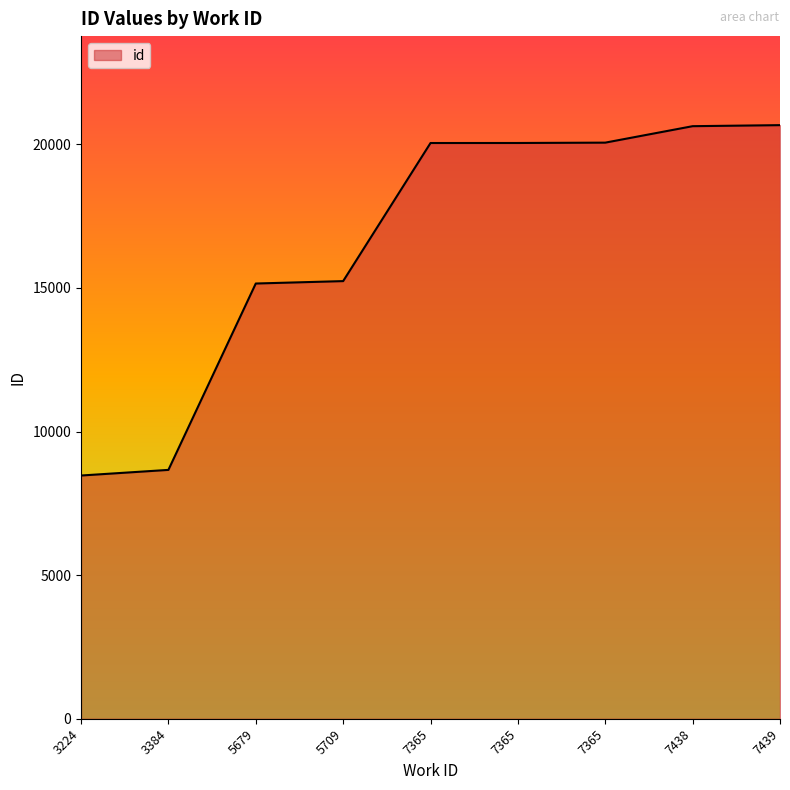

What is the minimum value shown in the chart?

8468